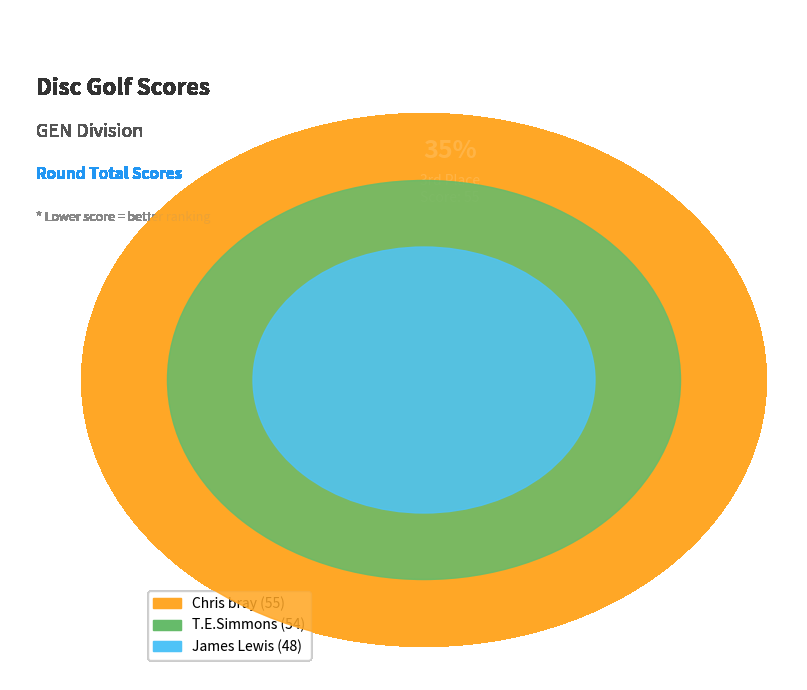

What is the total percentage of Chris bray and T.E.Simmons?

69.4%